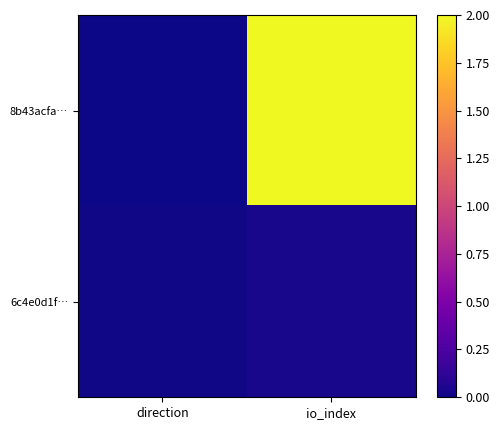

What is the maximum value shown in the chart?

2.0